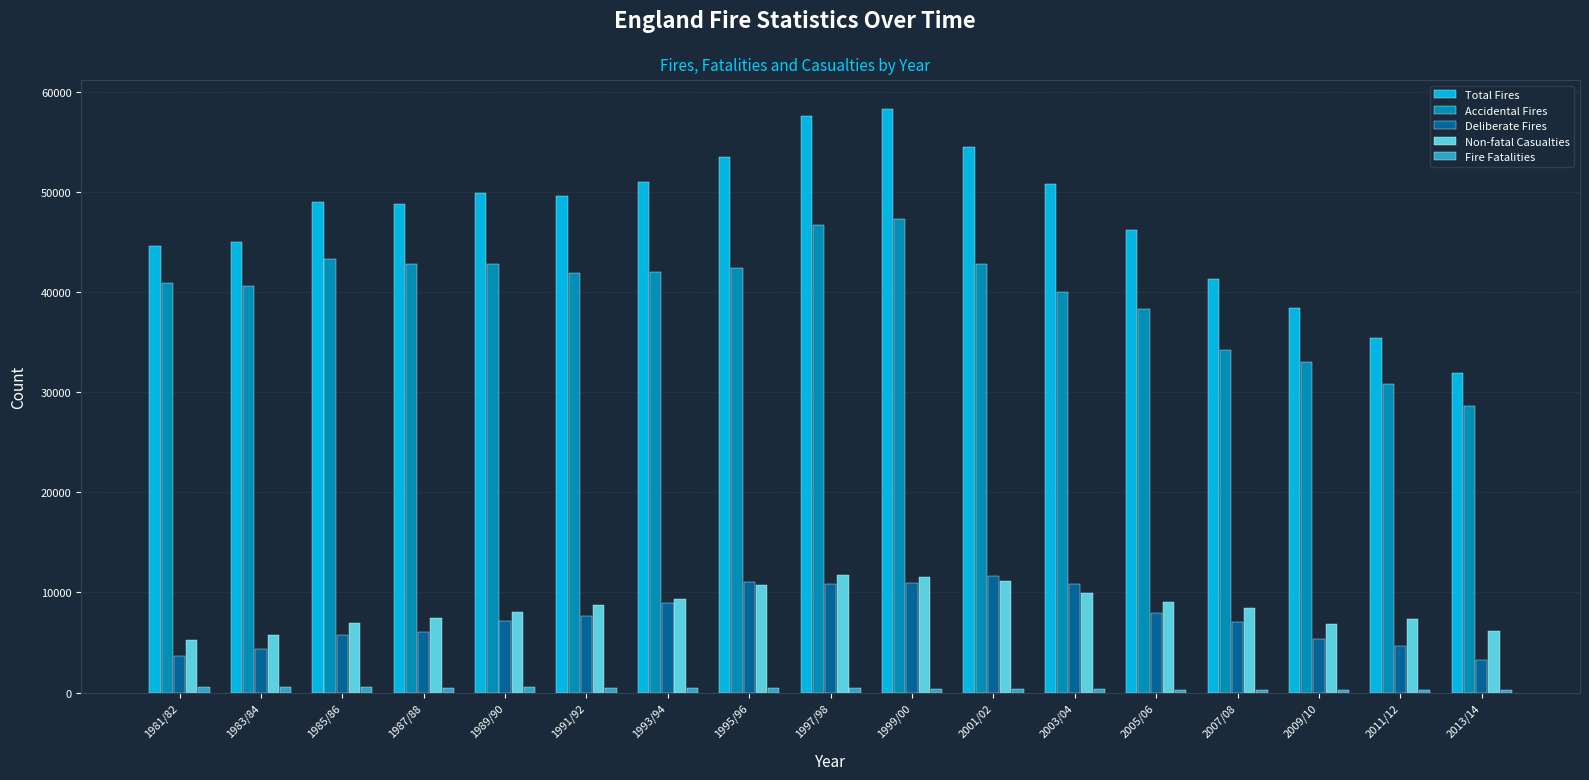

Which series changed the most between 2001/02 and 2013/14?

Total Fires